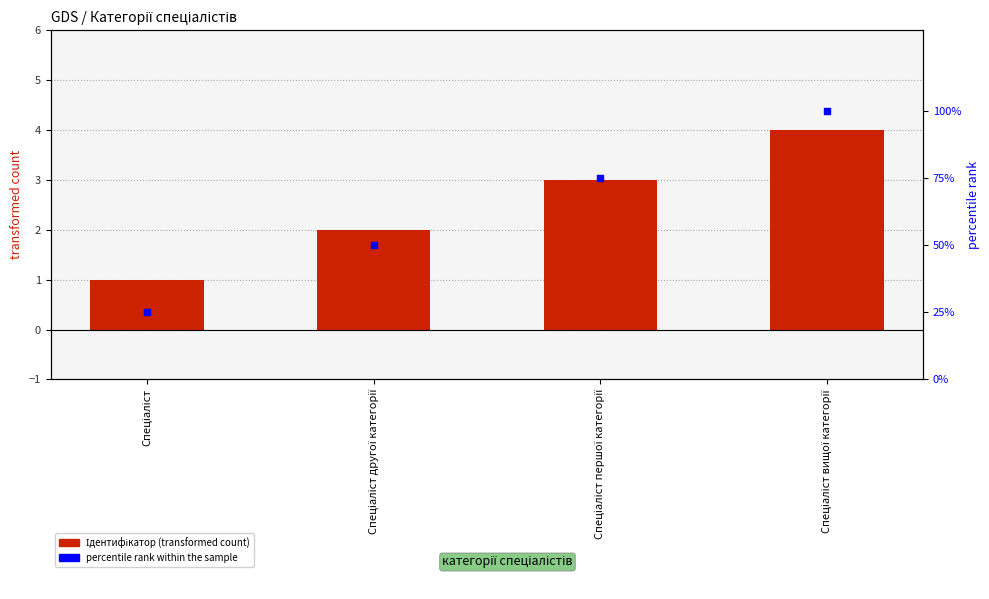

Which series reaches the minimum Y coordinate?

Ідентифікатор